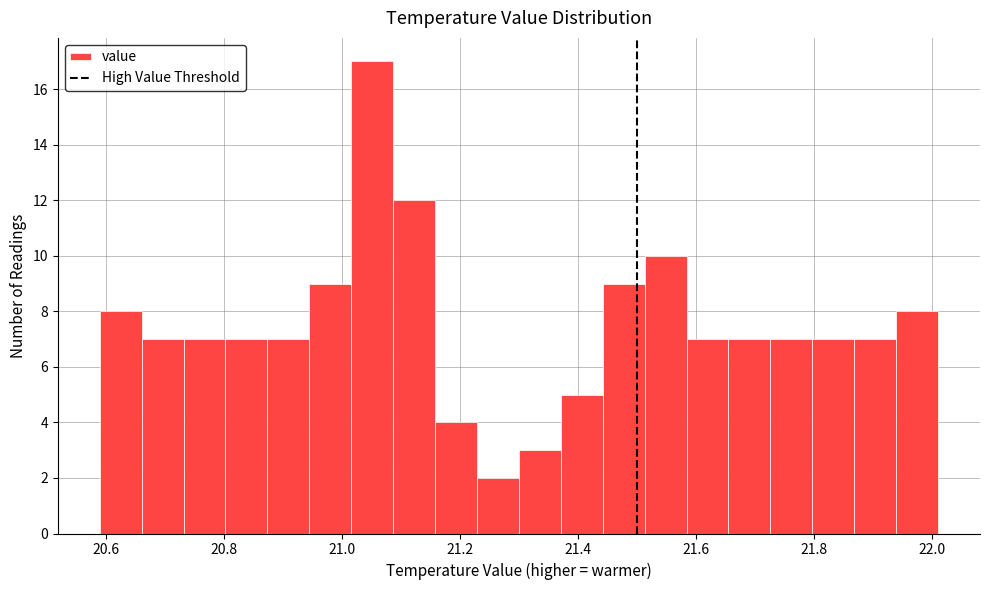

Around what value on the x-axis is the tallest bar? Give the approximate position of its centre, as read against the axis.

21.06